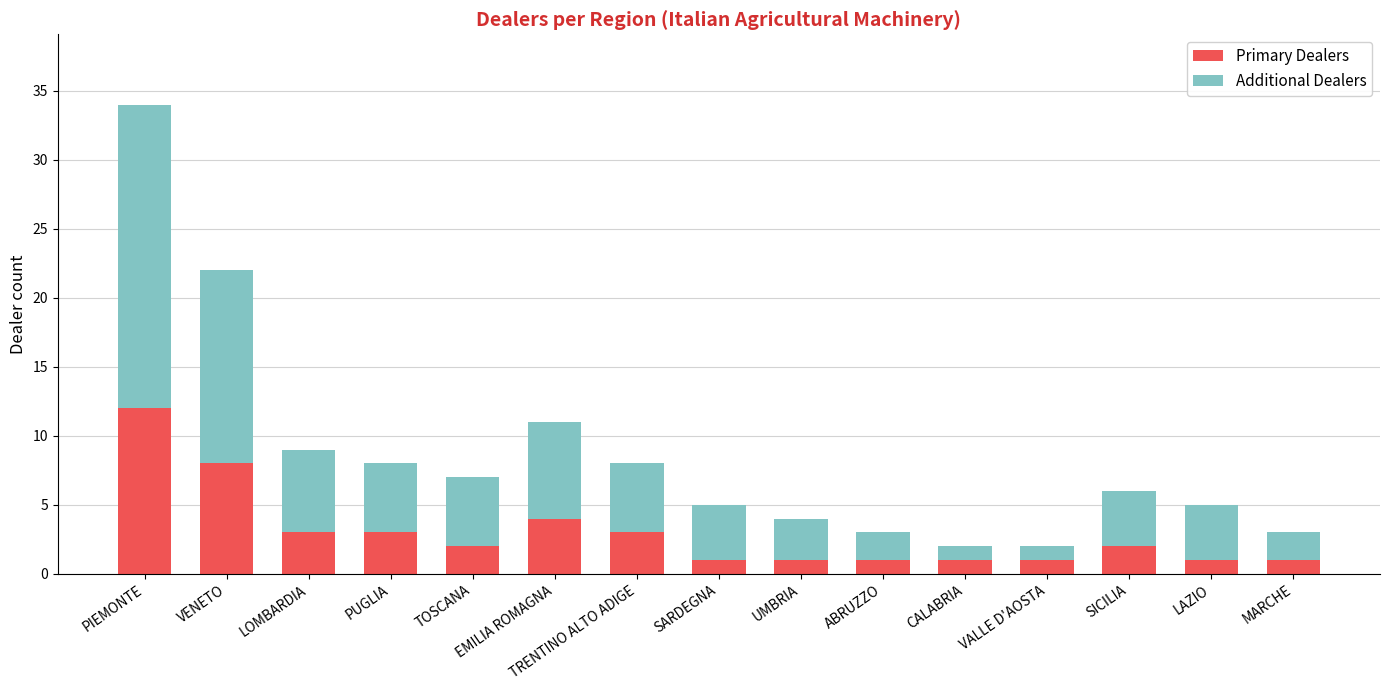

At which label does Primary Dealers reach its peak?

PIEMONTE